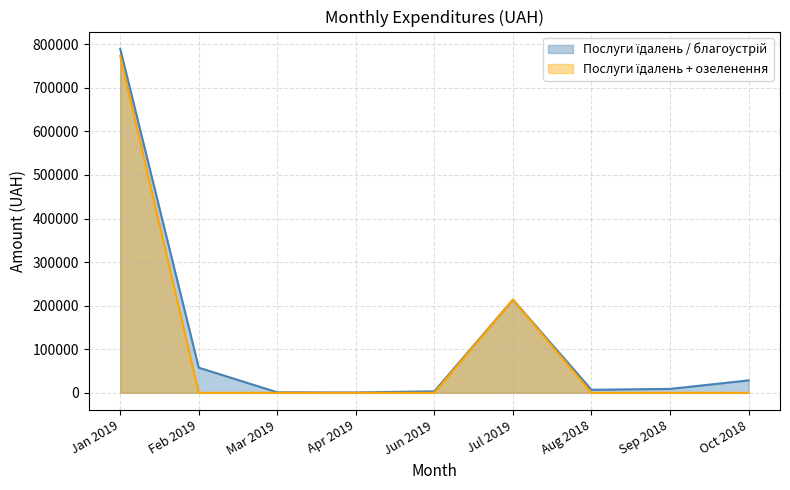

What is the difference between the highest and lowest values at Oct 2018?

28500.0